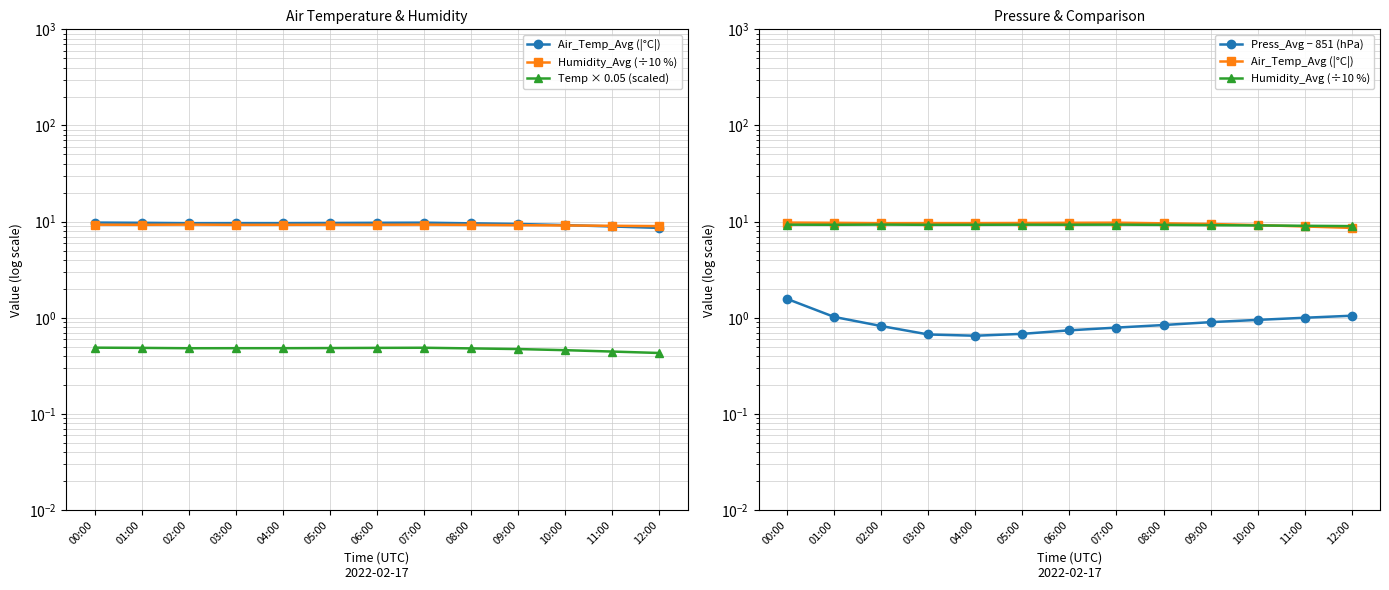

Count the number of data series in this chart.

4